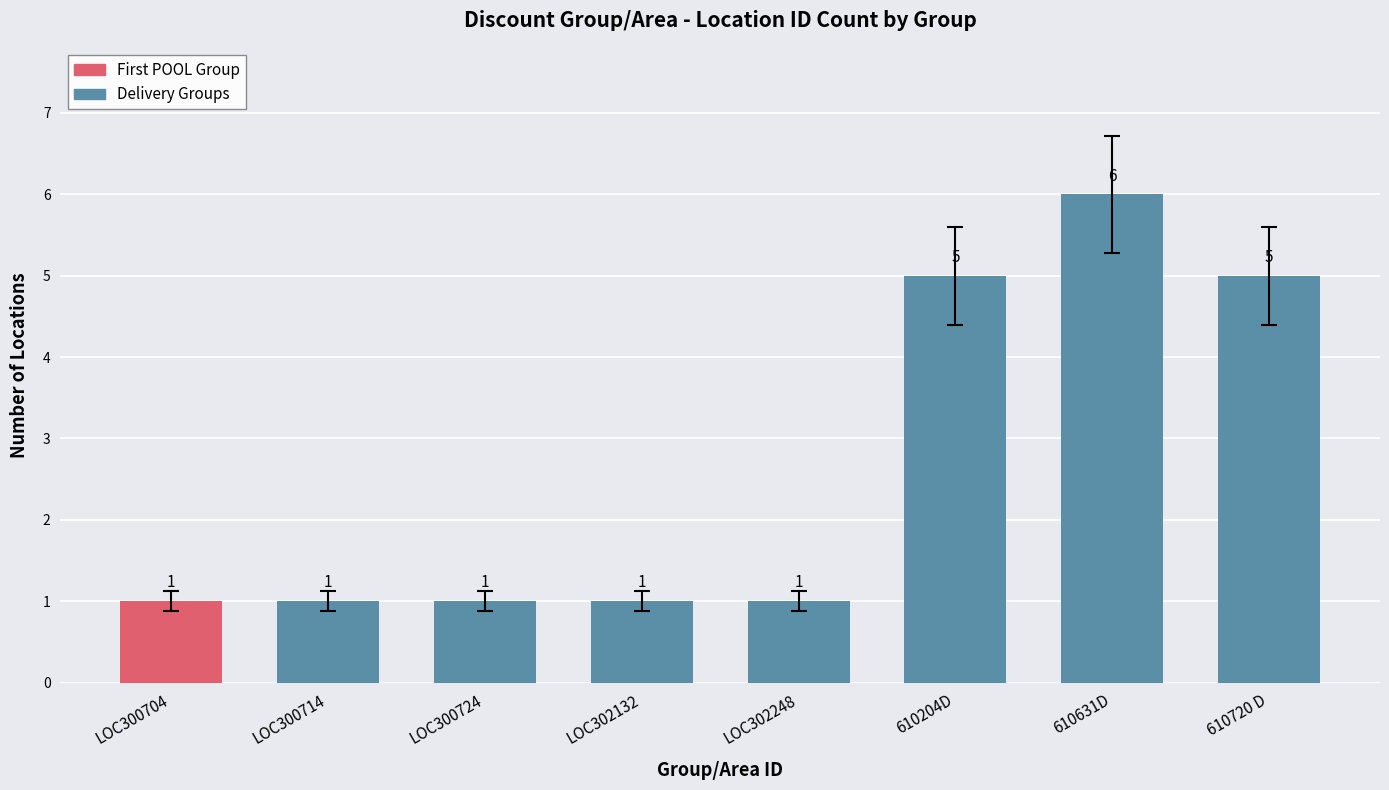

Approximately how many times larger is the value at LOC302132 compared to LOC302248?

1.0